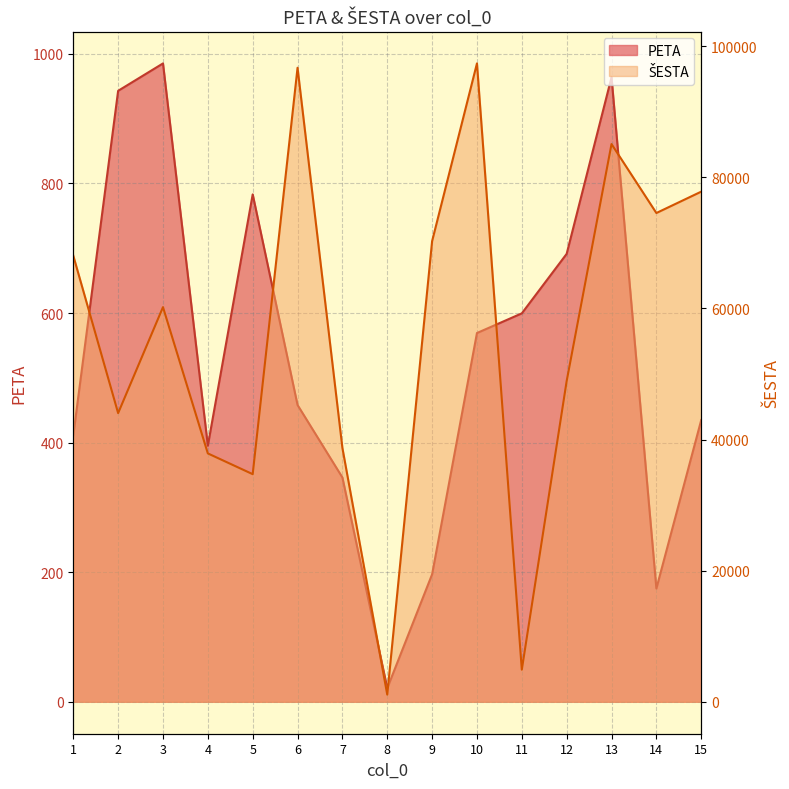

Reading left to right, transcribe all the data shown in this chart.

PETA: 411.3	943.1	985.3	395.3	783.2	458.1	346.2	21.1	196.8	569.2	599.6	691.4	964.0	174.9	434.9
ŠESTA: 68031.0	44023.6	60183.8	37878.2	34714.7	96692.5	38715.1	1096.5	70248.3	97351.3	4900.2	48913.7	85052.5	74539.0	77798.0